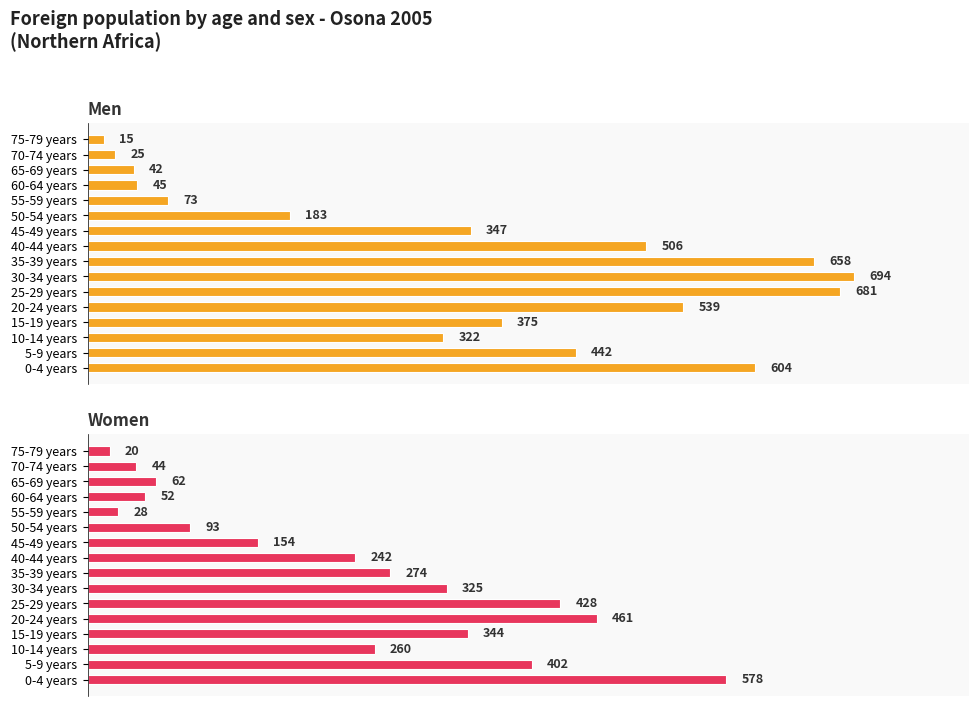

What is the sum of the Women values at 10-14 years and 45-49 years?

414